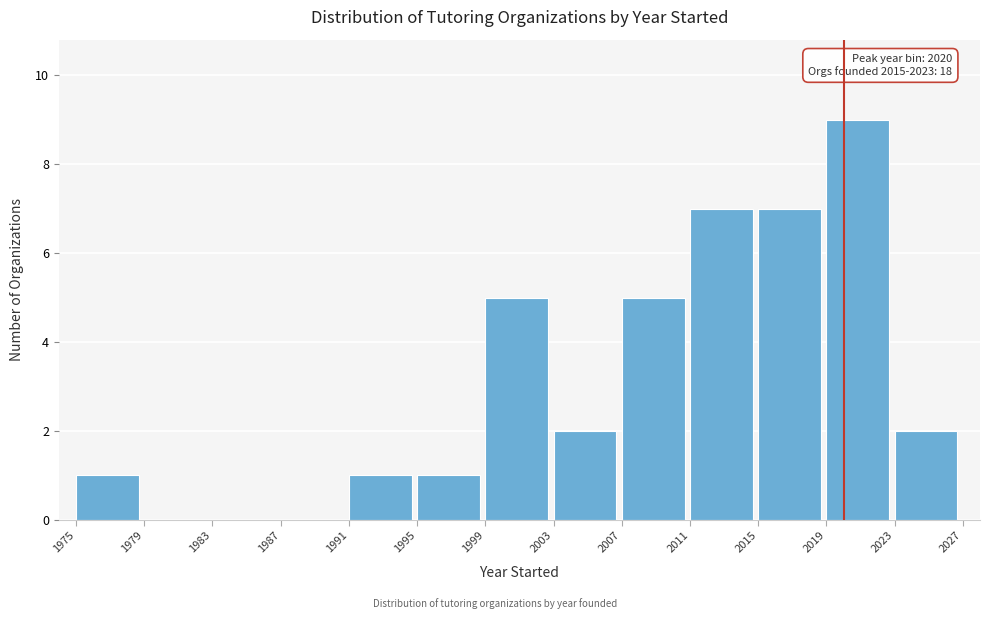

Over which range of the x-axis is the bar tallest?

2019 to 2023